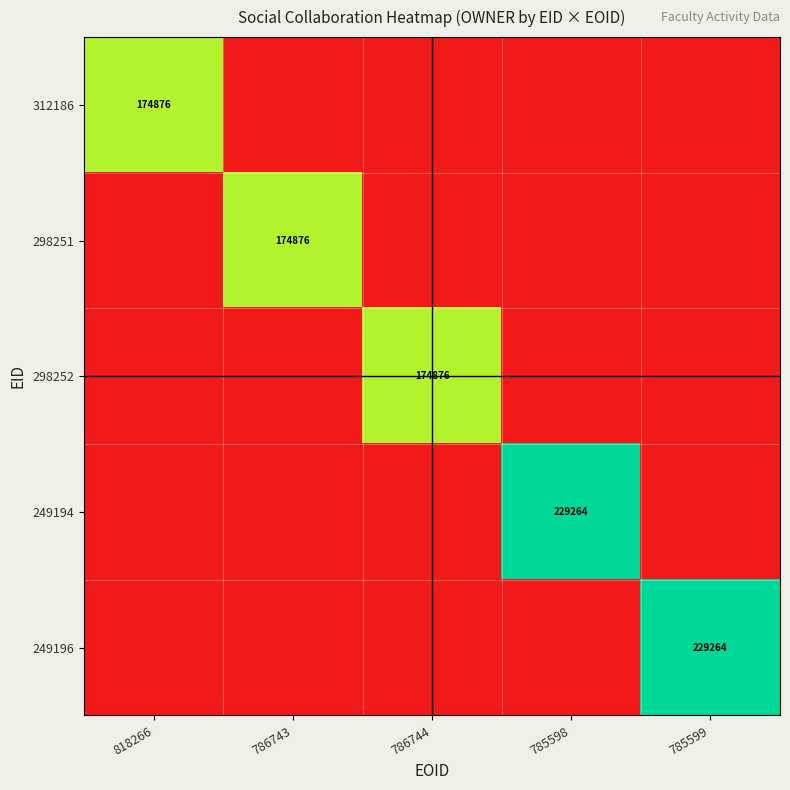

The 249194 series shows 124845 at 785598. True or false?

False